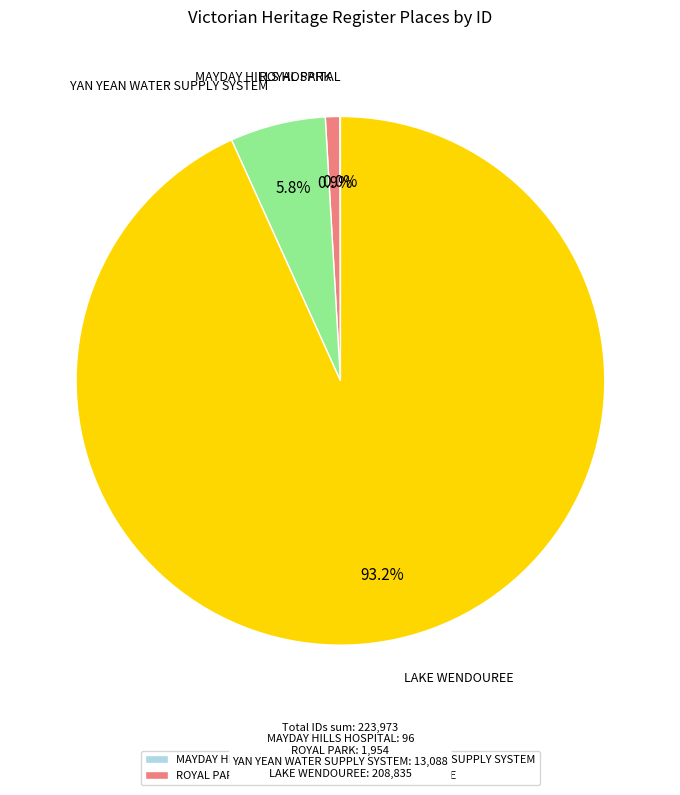

Between LAKE WENDOUREE and YAN YEAN WATER SUPPLY SYSTEM, which is larger?

LAKE WENDOUREE